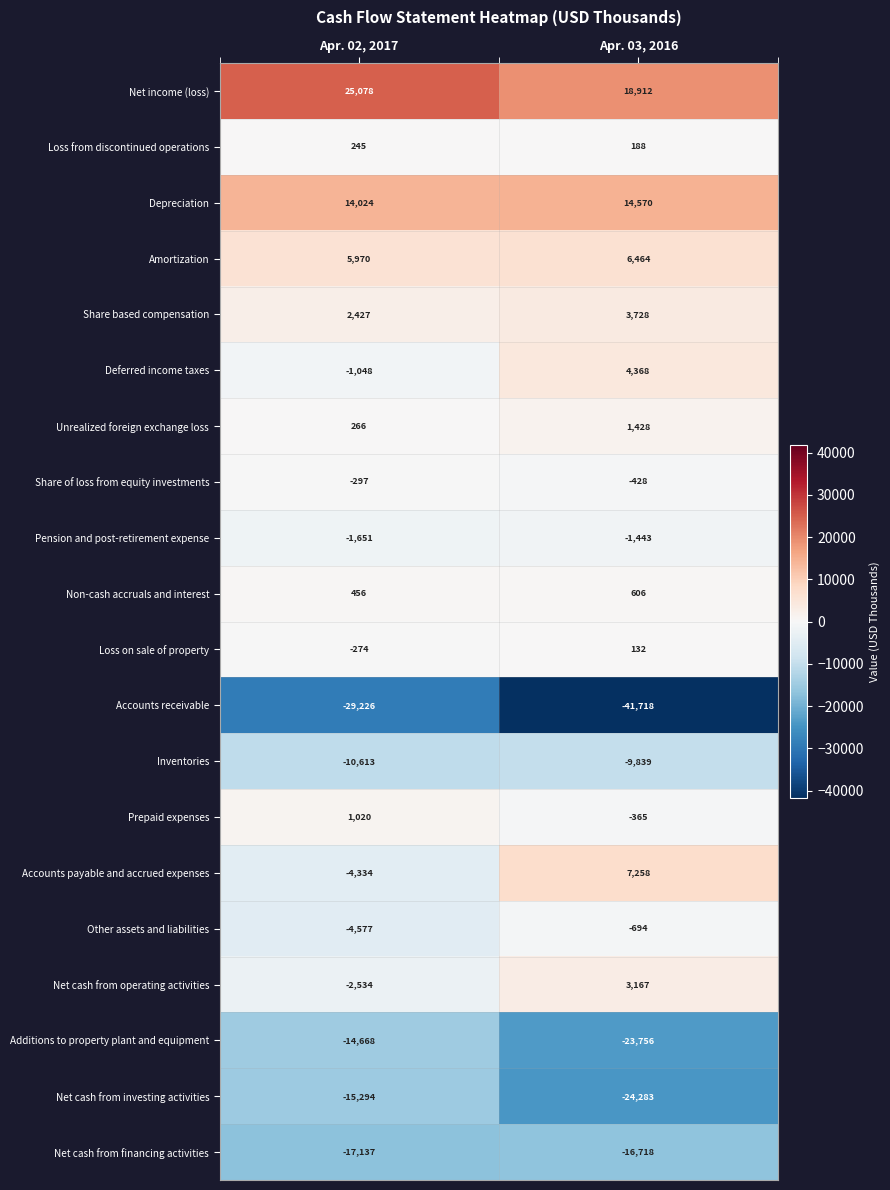

Rank the series at Apr. 03, 2016 from lowest to highest value.

Accounts receivable, Net cash from investing activities, Additions to property plant and equipment, Net cash from financing activities, Inventories, Pension and post-retirement expense, Other assets and liabilities, Share of loss from equity investments, Prepaid expenses, Loss on sale of property, Loss from discontinued operations, Non-cash accruals and interest, Unrealized foreign exchange loss, Net cash from operating activities, Share based compensation, Deferred income taxes, Amortization, Accounts payable and accrued expenses, Depreciation, Net income (loss)